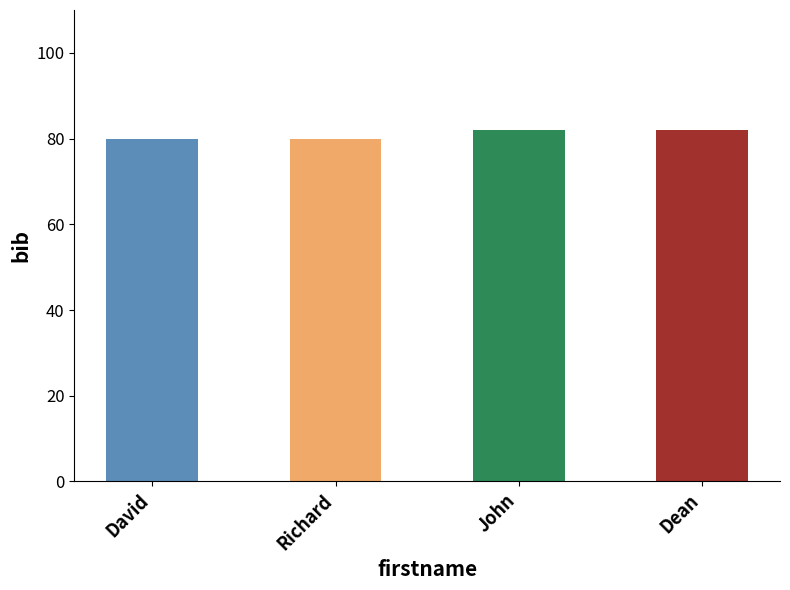

The chart shows a value of 125 at Dean. True or false?

False